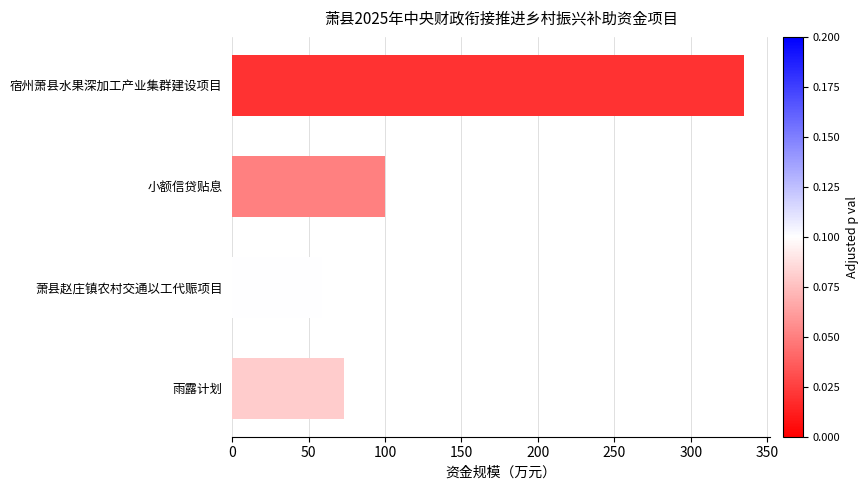

What is the approximate value at 宿州萧县水果深加工产业集群建设项目?

335